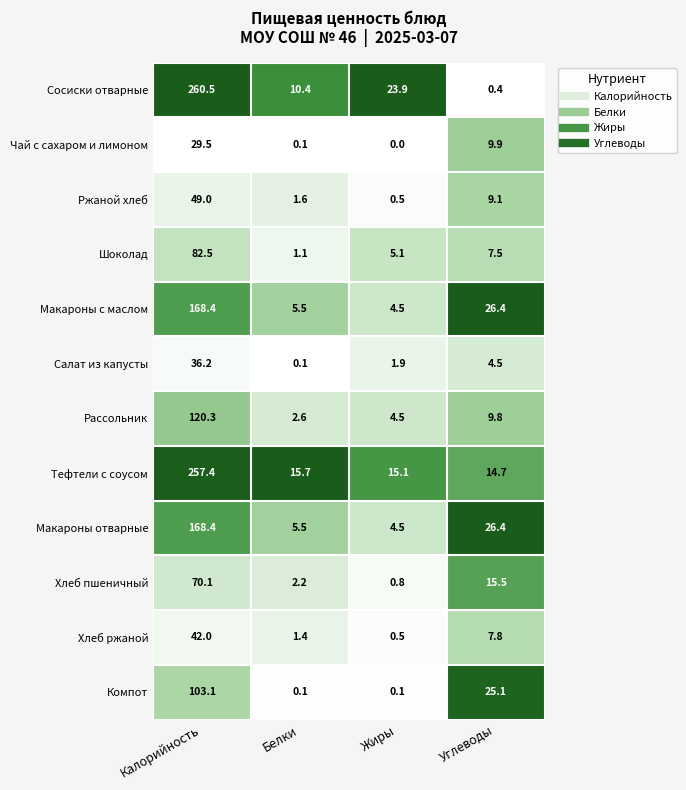

At which category is the sum across all series the highest?

Калорийность